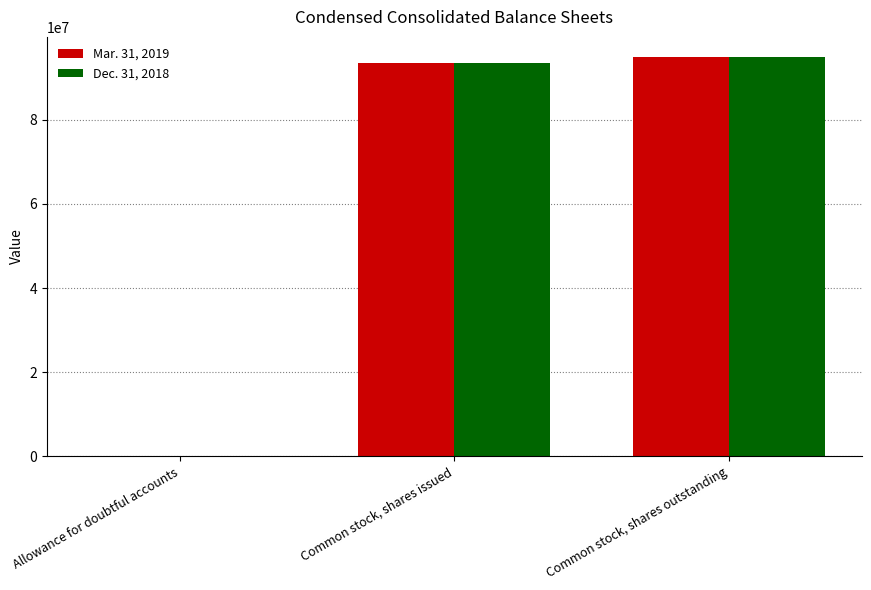

How many distinct data groups are displayed?

2